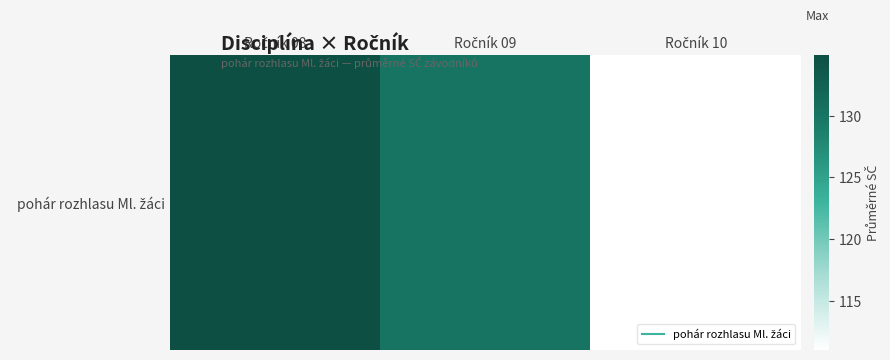

What is the sum of all values?

376.0